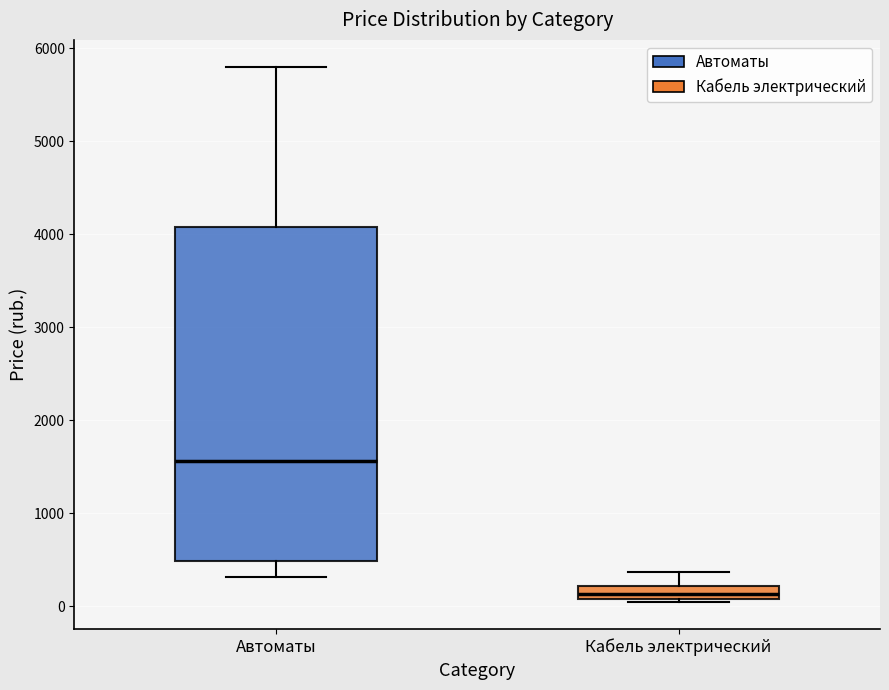

Which box has the lowest median line?

Кабель электрический